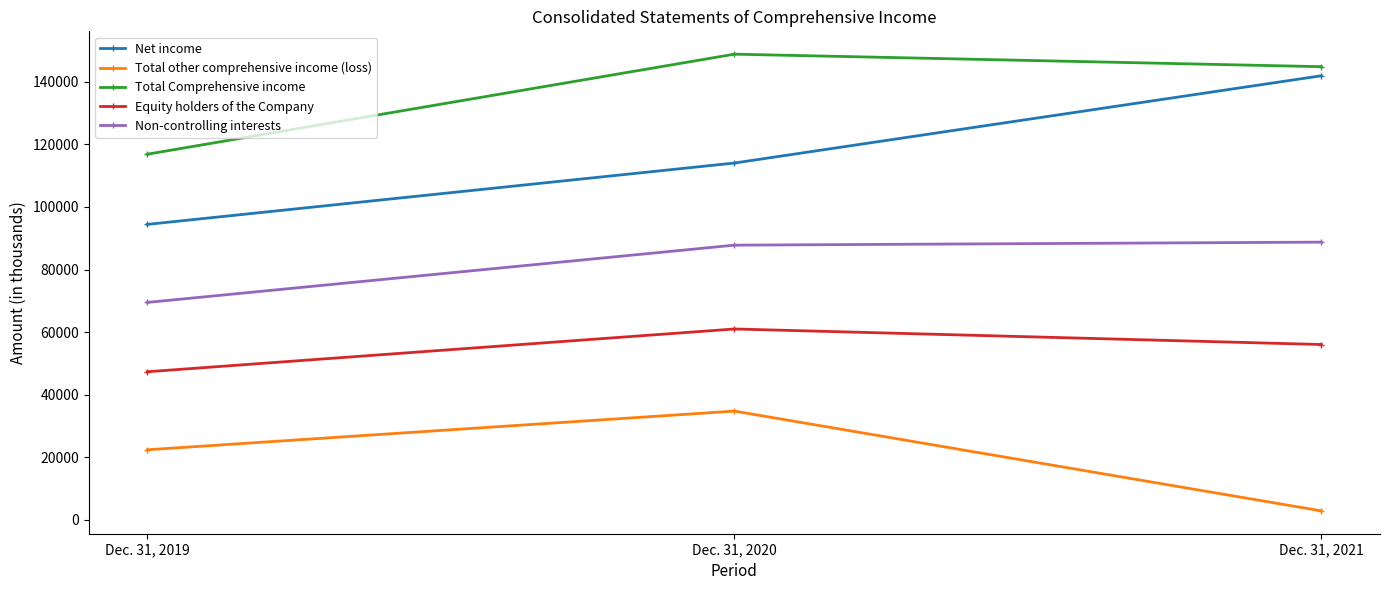

Is it true that Total Comprehensive income equals 200966 at Dec. 31, 2021?

False